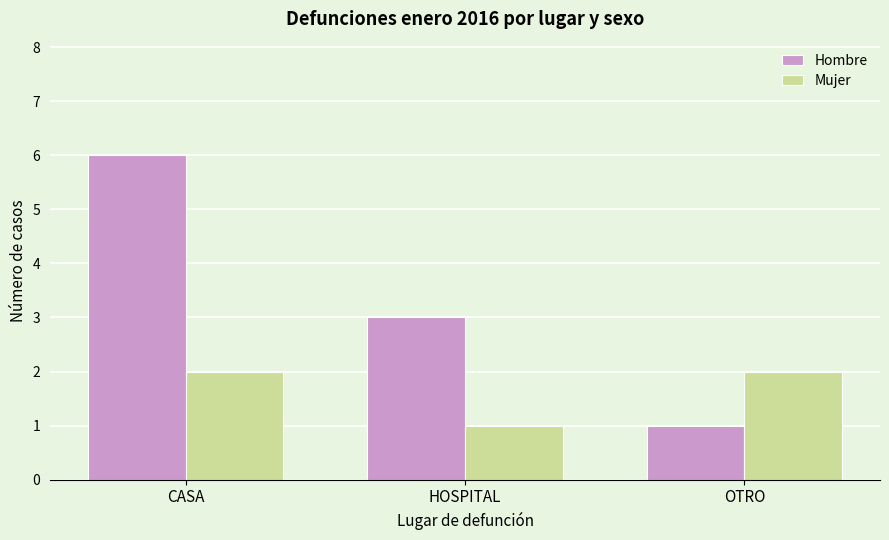

What value does the Hombre series have at HOSPITAL?

3